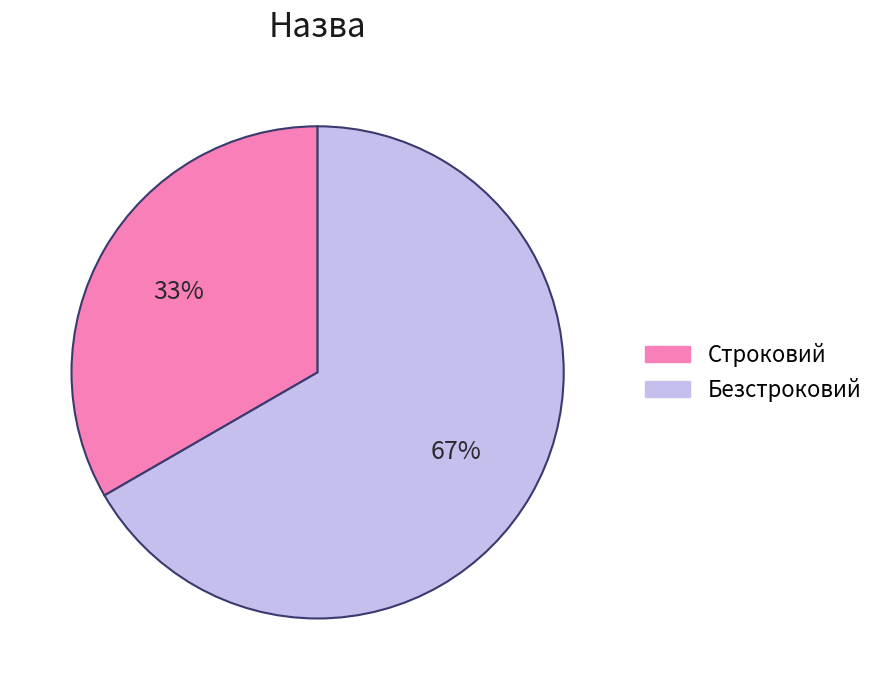

Is the sum of Безстроковий and Строковий greater than half?

Yes